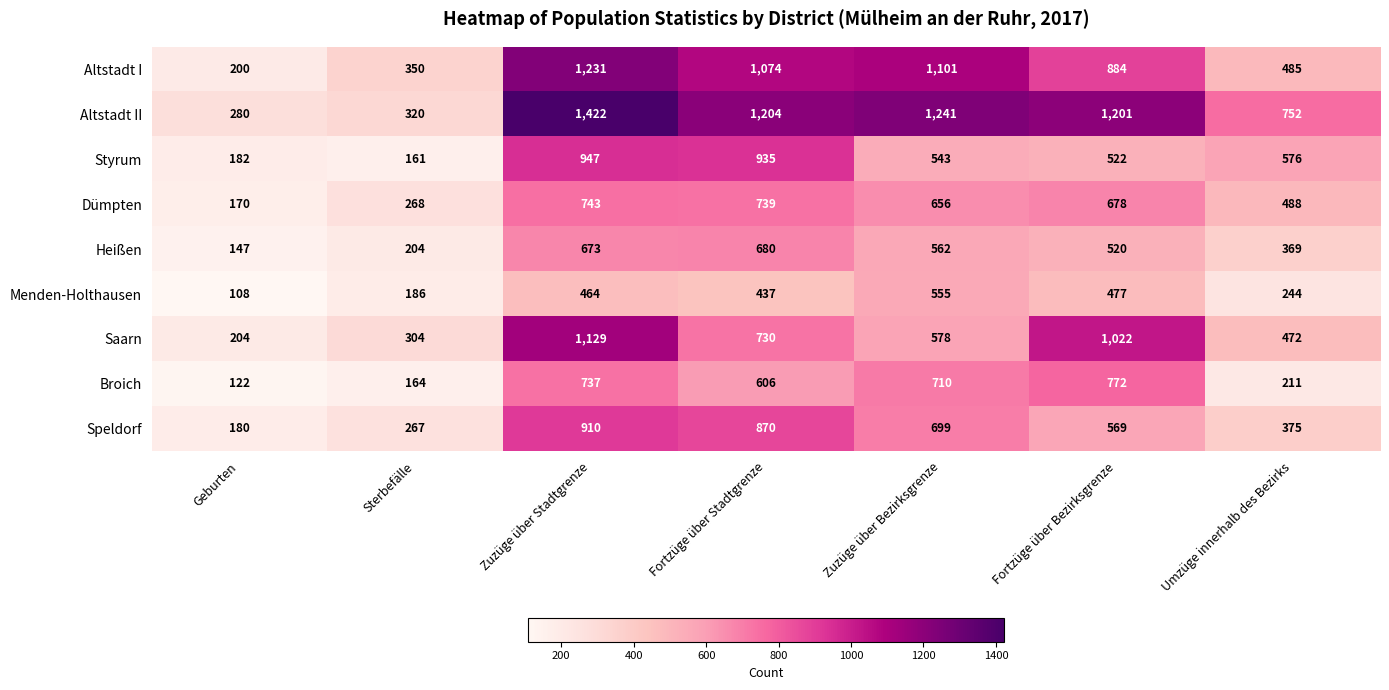

What is the difference between the highest and lowest values at Geburten?

172